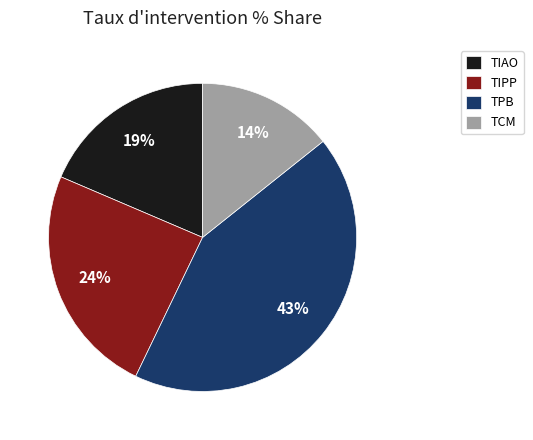

Is the sum of TIPP and TPB greater than half?

Yes